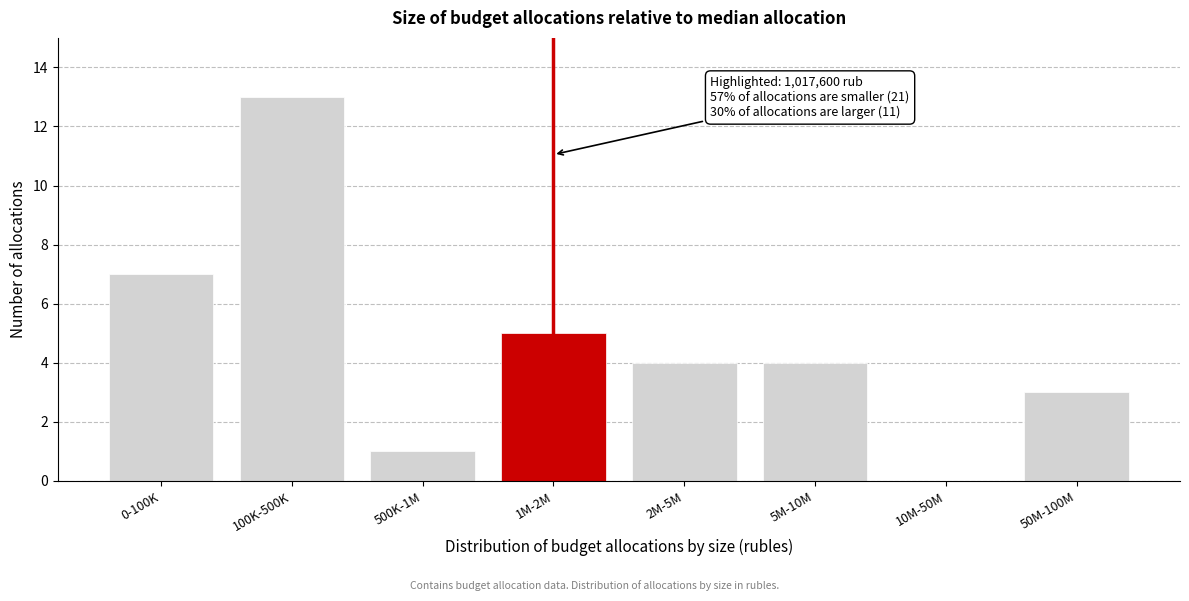

Reading left to right, list all the values displayed in this chart.

0-100K=7	100K-500K=13	500K-1M=1	1M-2M=5	2M-5M=4	5M-10M=4	10M-50M=0	50M-100M=3